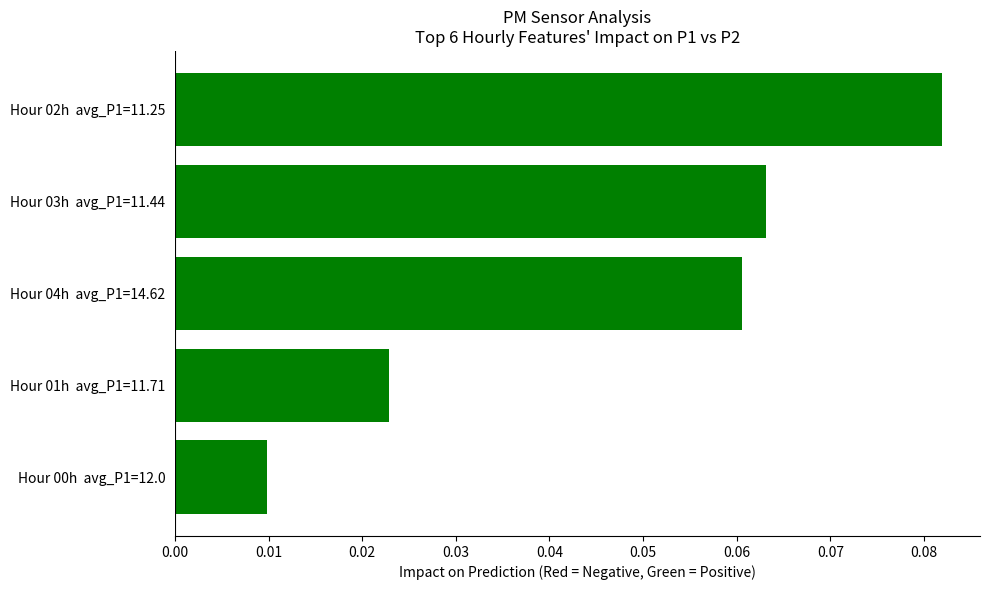

List the labels in order of value, smallest first.

Hour 00h  avg_P1=12.0, Hour 01h  avg_P1=11.71, Hour 04h  avg_P1=14.62, Hour 03h  avg_P1=11.44, Hour 02h  avg_P1=11.25